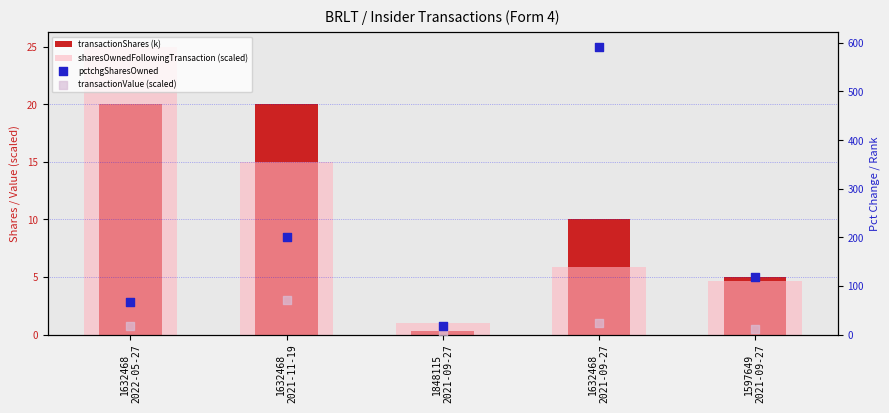

At which category is the sum across all series the highest?

1632468
2021-09-27